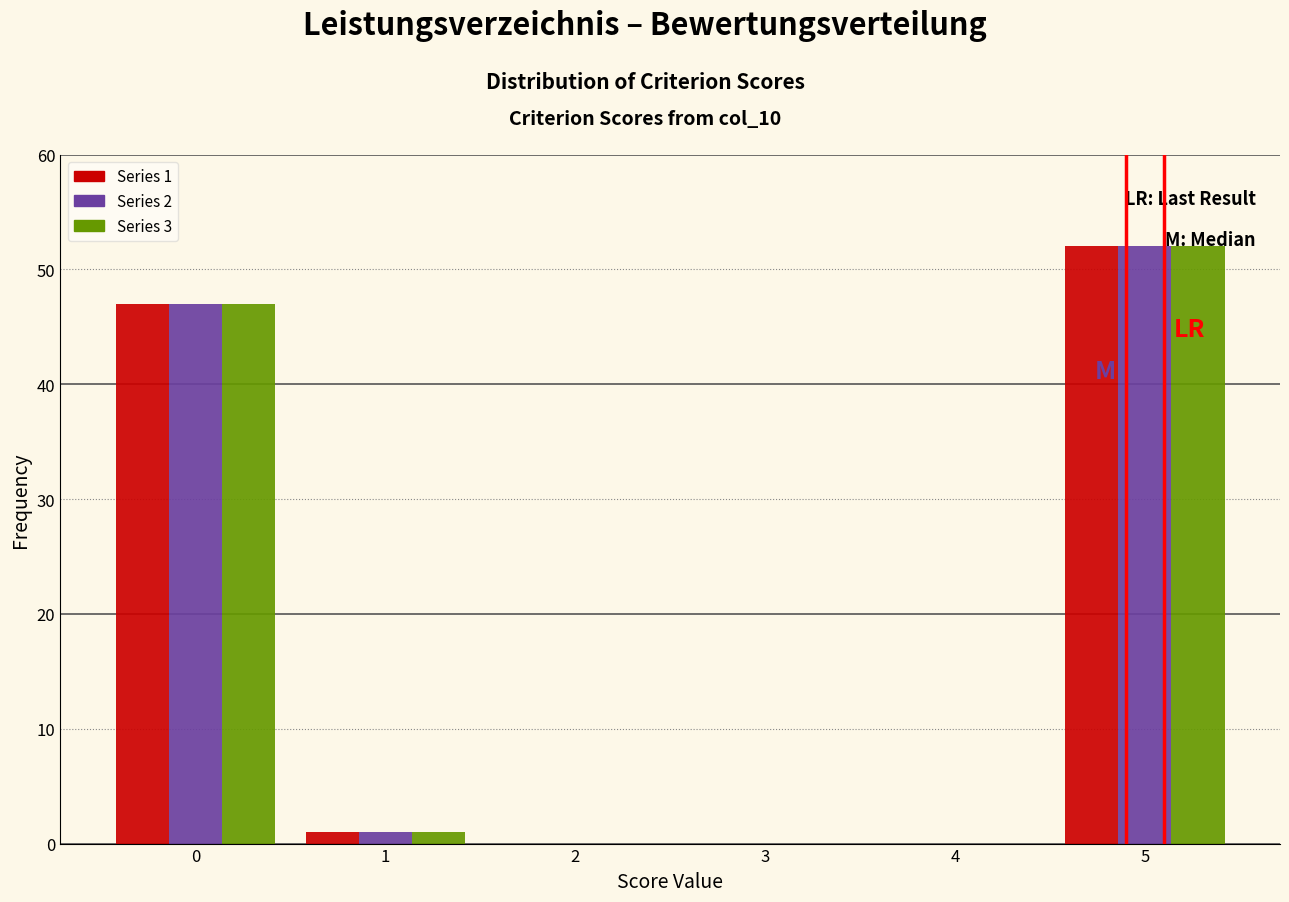

Reading left to right, what are all the values shown in this chart?

Series 1: 0=47	1=1	5=52
Series 2: 0=47	1=1	5=52
Series 3: 0=47	1=1	5=52